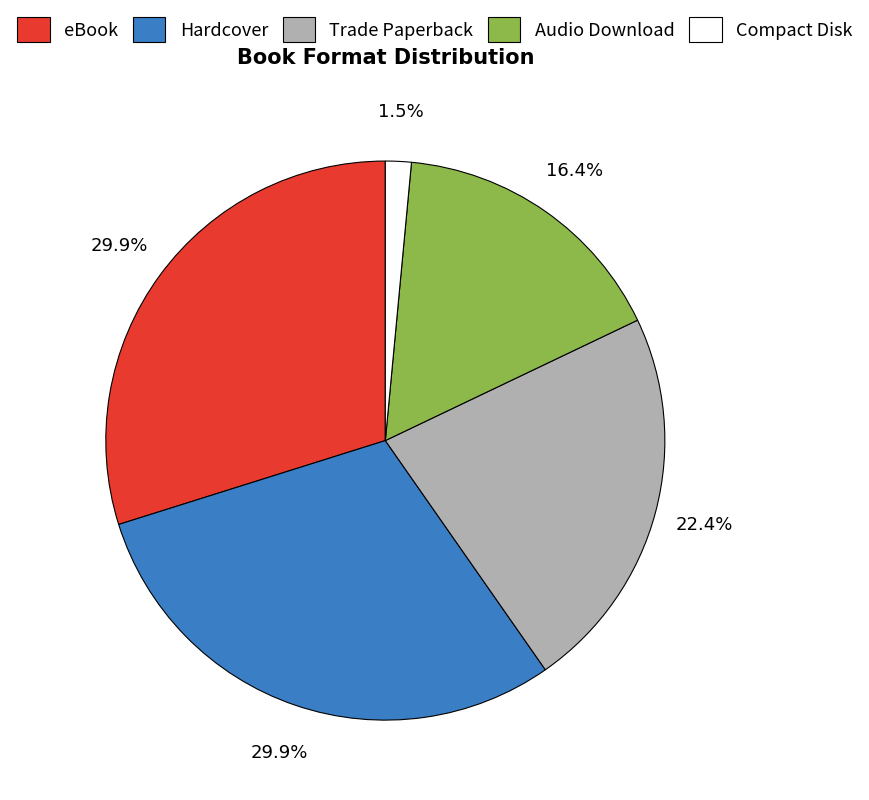

To the nearest percent, what portion does Audio Download represent?

16%